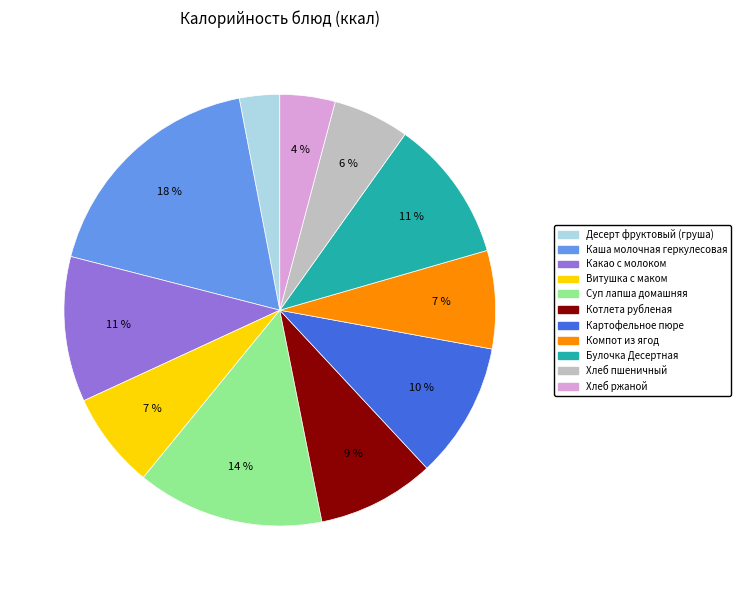

The Каша молочная геркулесовая slice represents 25% of the pie. True or false?

False